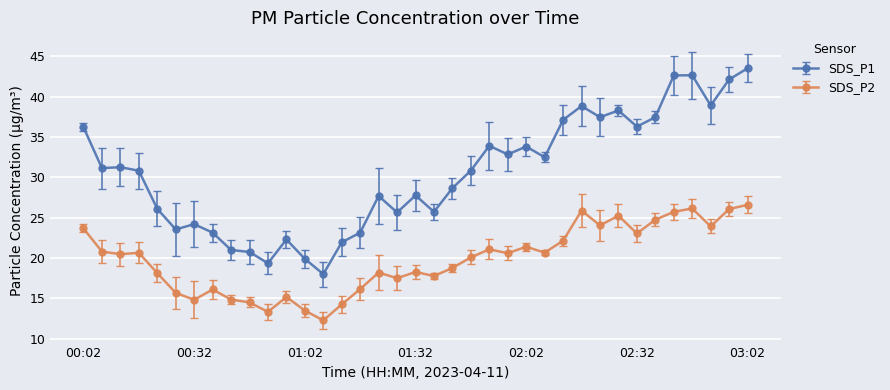

List the series in order of their peak value, lowest first.

SDS_P2, SDS_P1